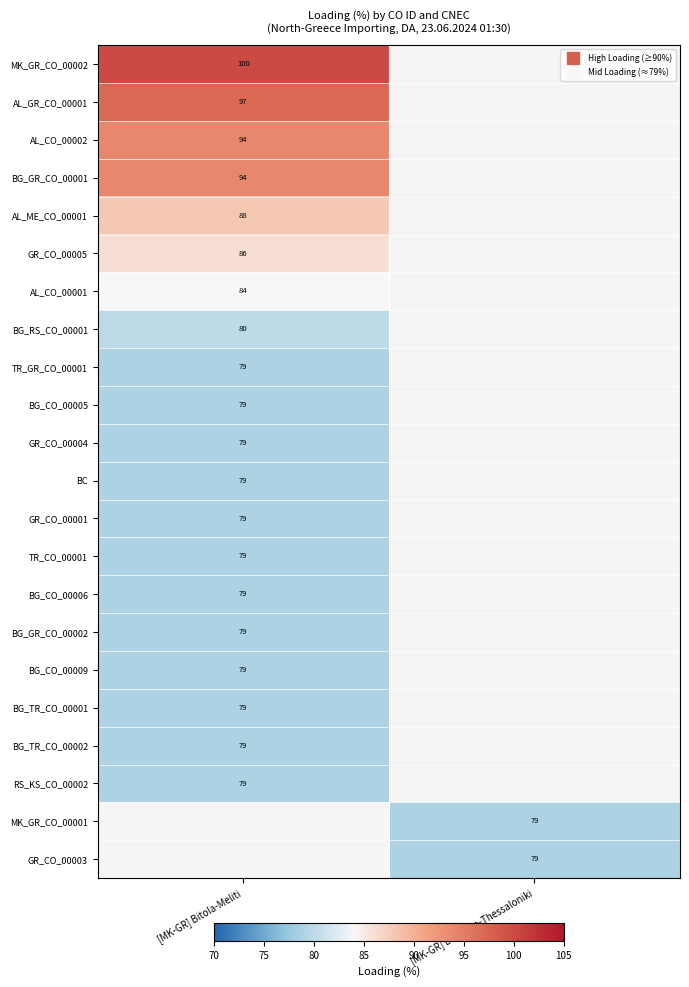

What is the maximum value for GR_CO_00005?

86.0